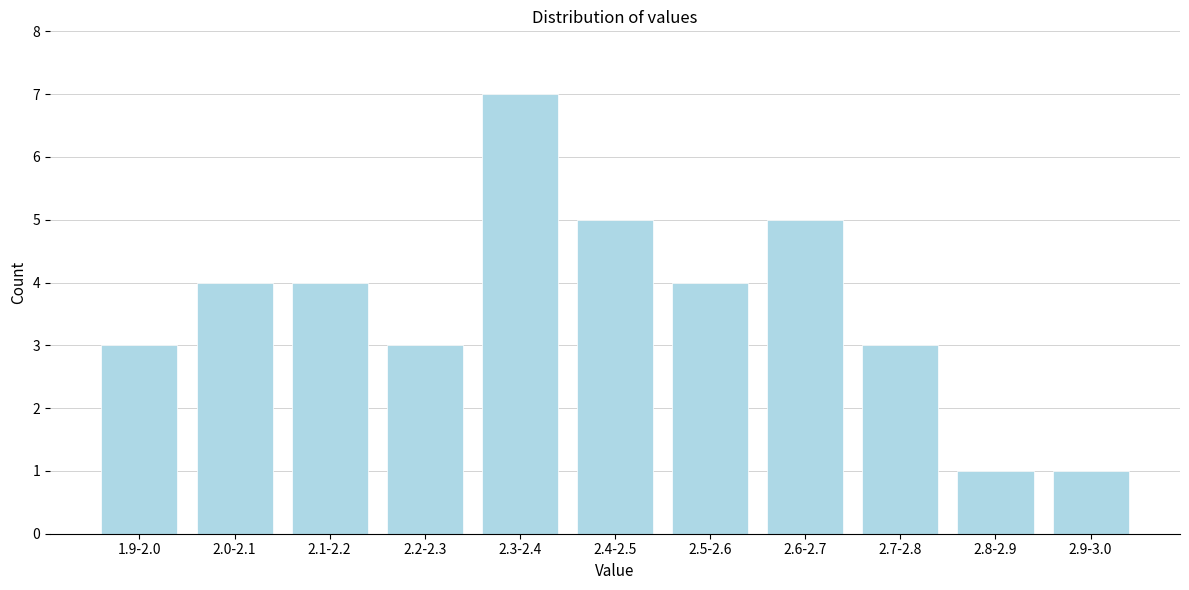

Reading left to right, extract all data points from this chart.

1.9-2.0=3	2.0-2.1=4	2.1-2.2=4	2.2-2.3=3	2.3-2.4=7	2.4-2.5=5	2.5-2.6=4	2.6-2.7=5	2.7-2.8=3	2.8-2.9=1	2.9-3.0=1